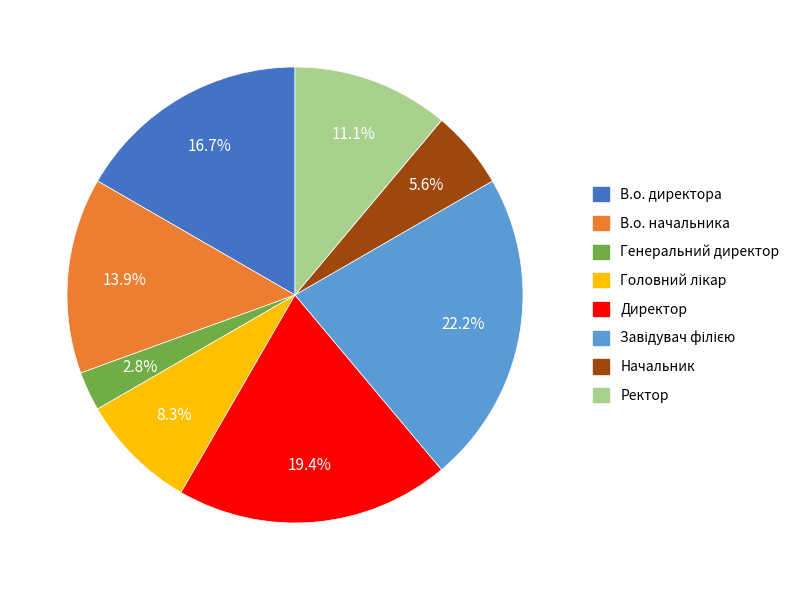

Which category has the smallest portion of the pie?

Генеральний директор